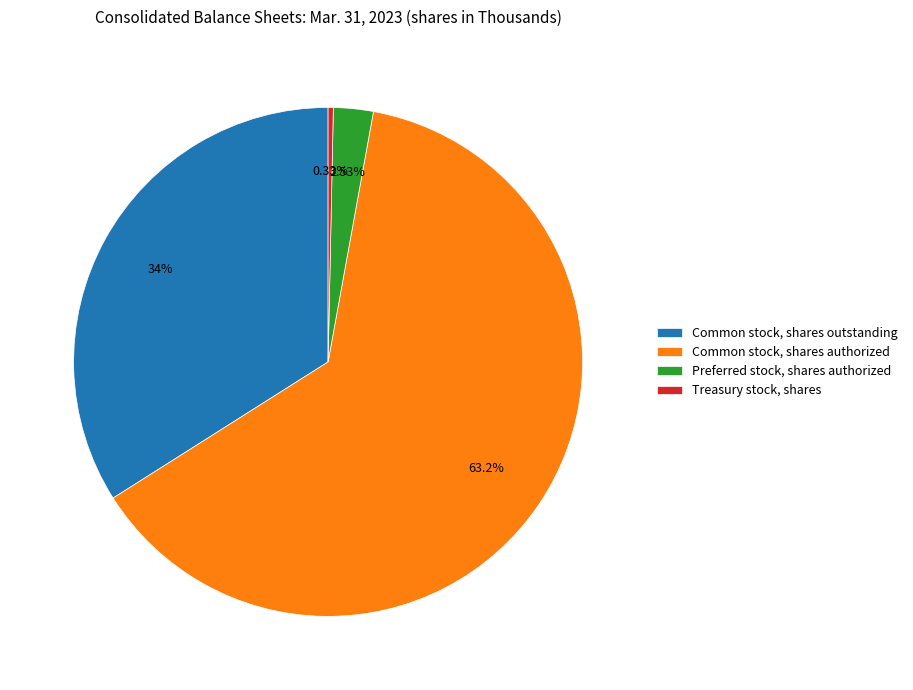

The Common stock, shares authorized slice represents 63% of the pie. True or false?

True